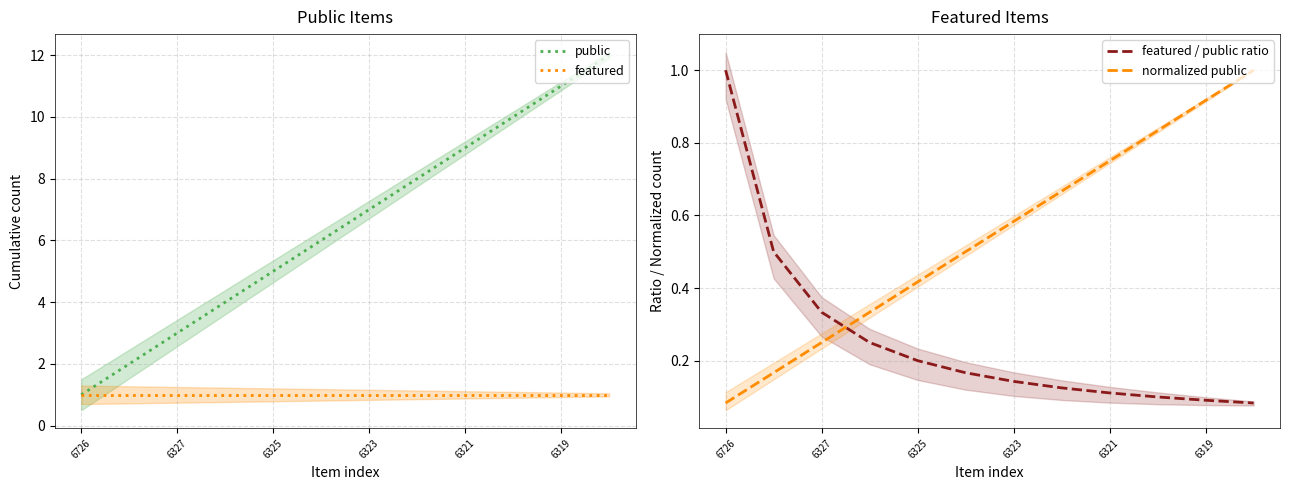

What is the total value across all series at 9?

11.9